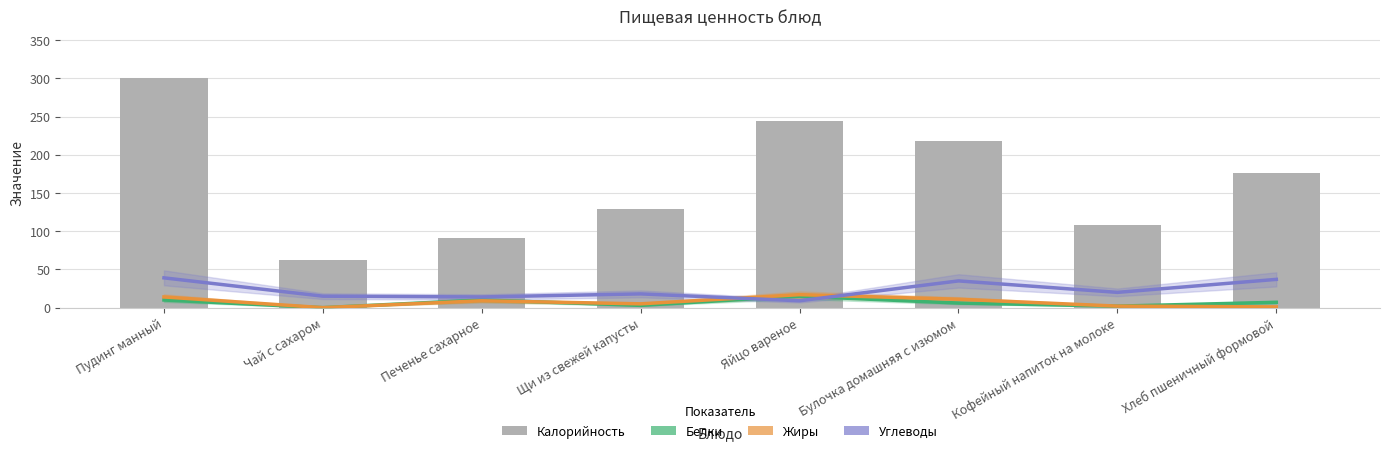

What is the greatest value displayed?

301